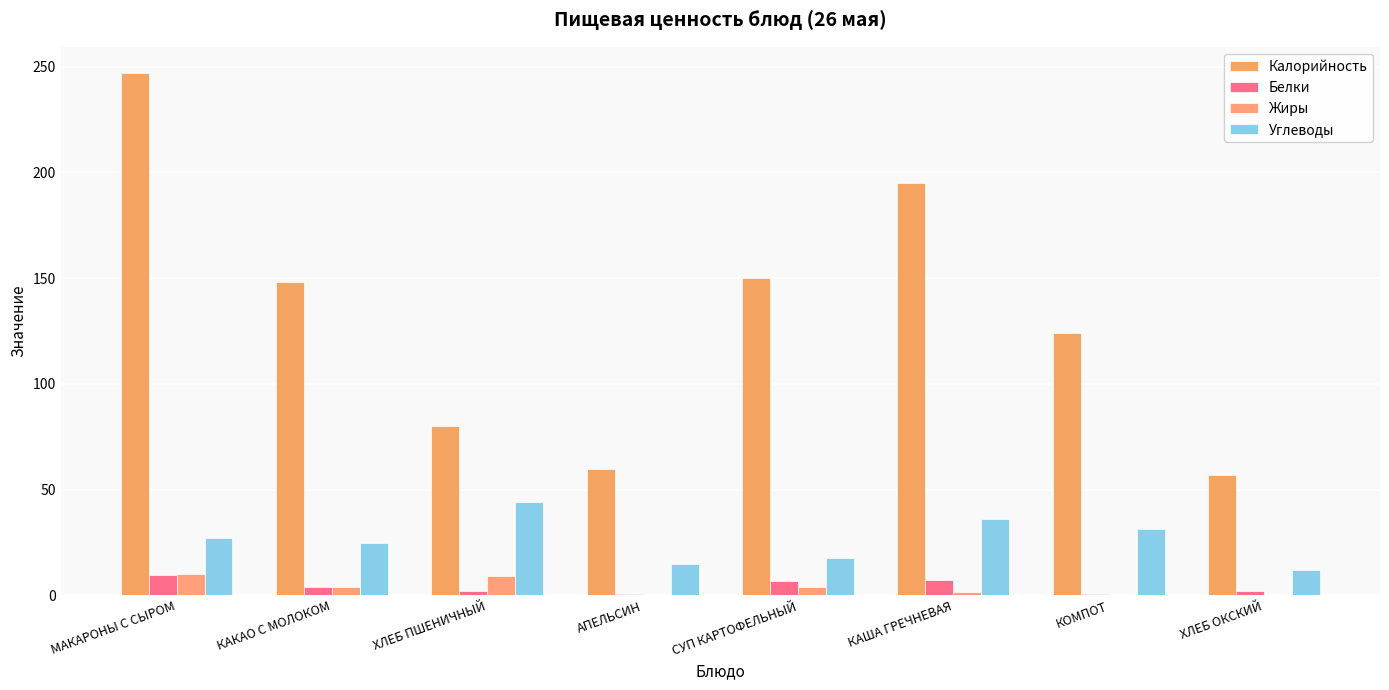

At which category is the sum across all series the highest?

МАКАРОНЫ С СЫРОМ